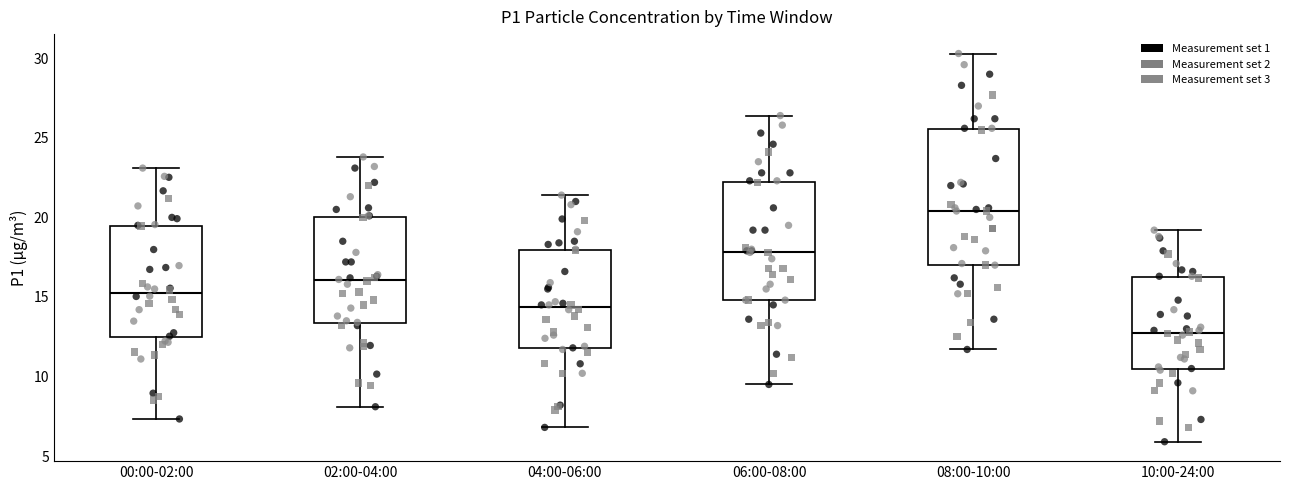

Which box is the tallest, from its lower edge to its upper edge?

08:00-10:00